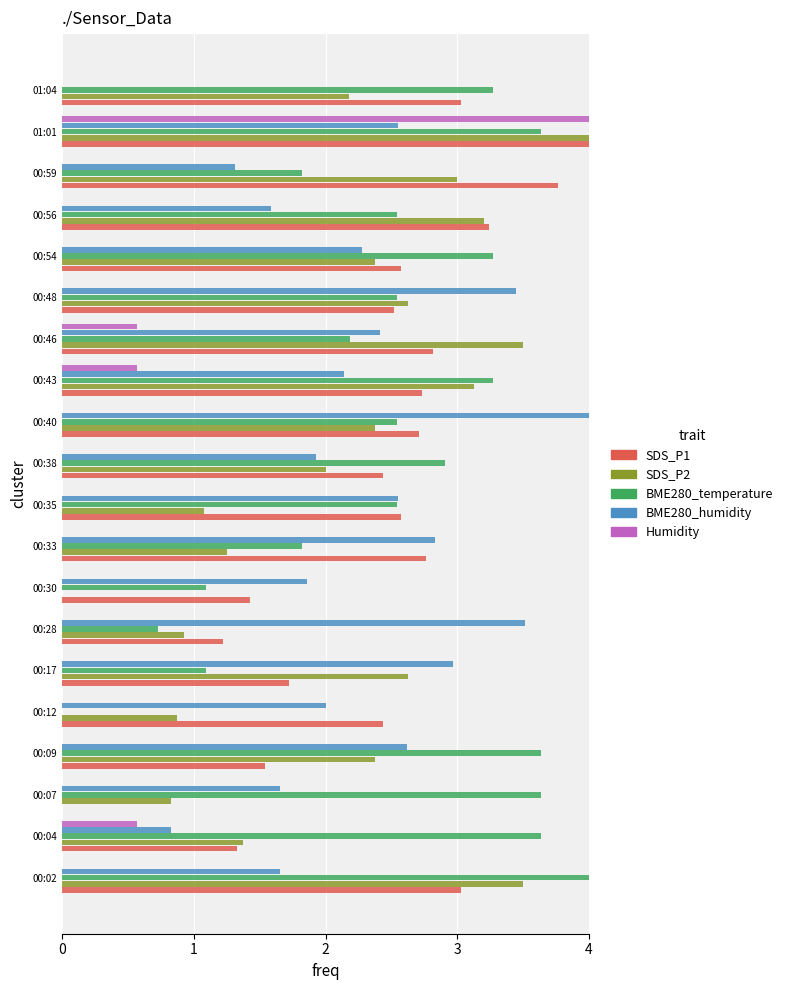

At which label does SDS_P2 reach its peak?

01:01